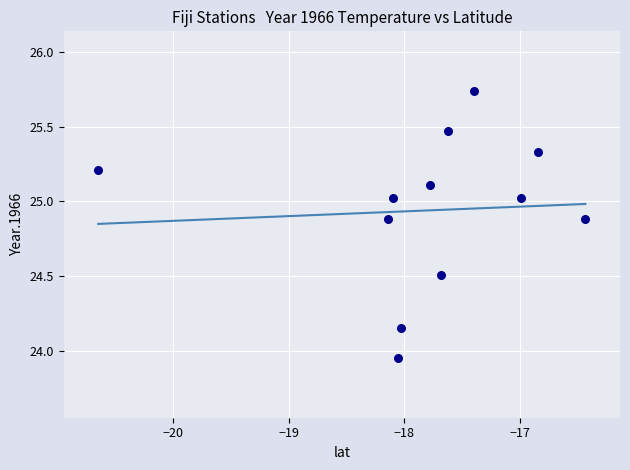

What is the range of Y values (max minus min)?

1.8